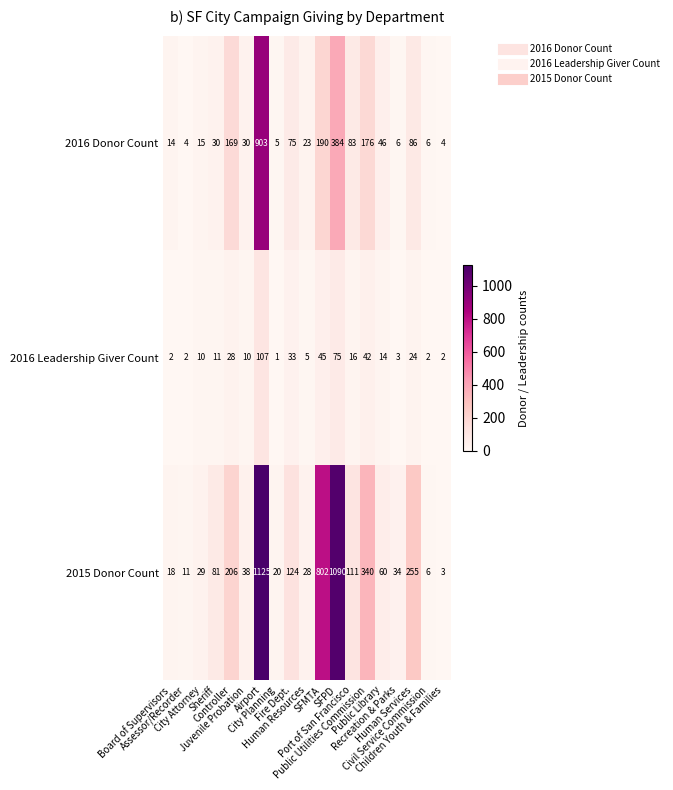

How many categories are shown in the chart?

19